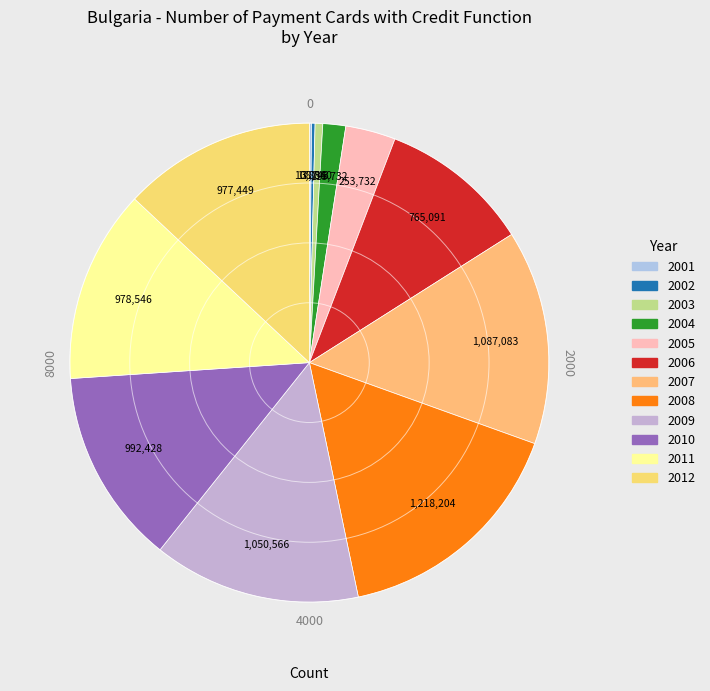

What is the largest slice in the pie chart?

2008